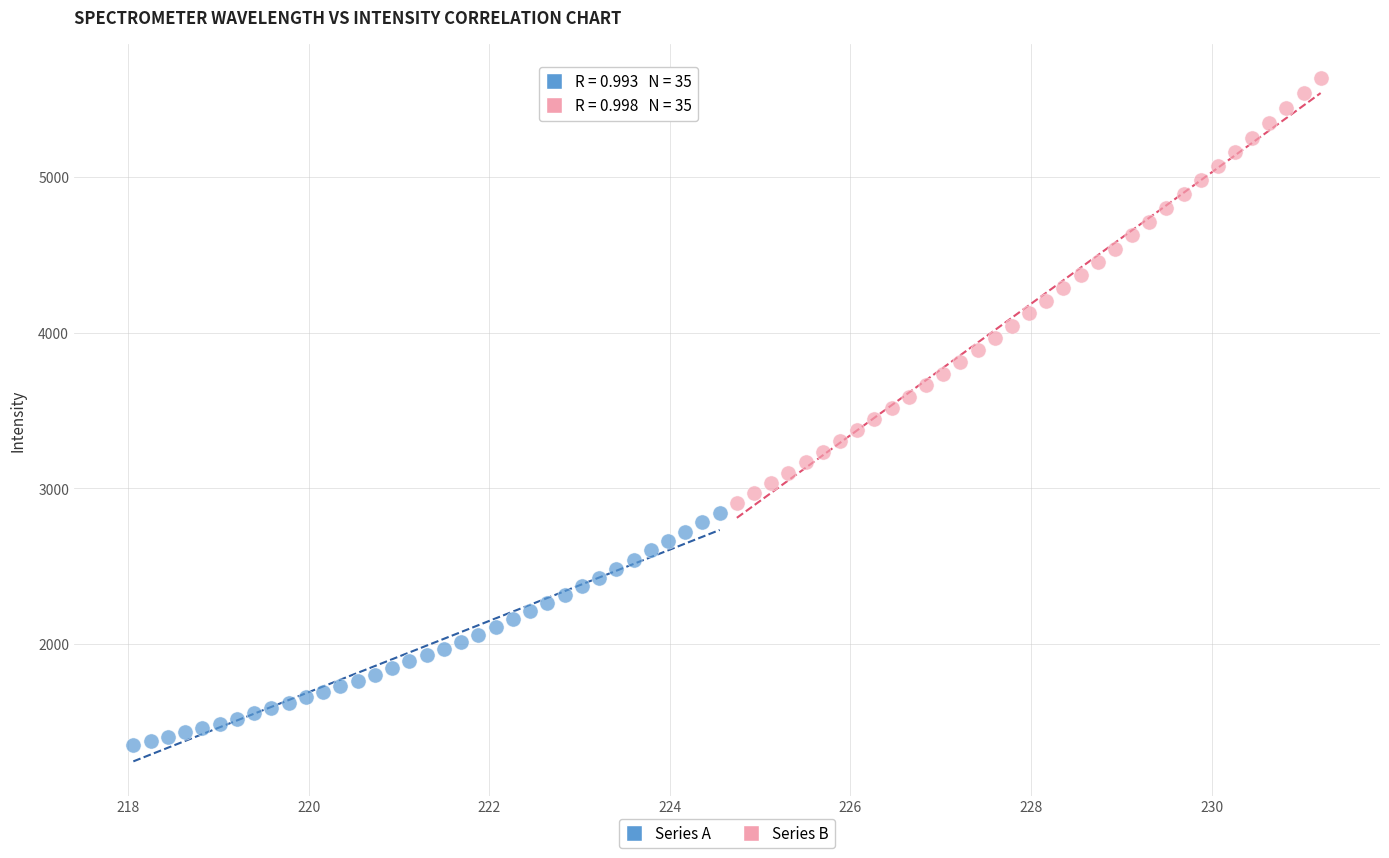

Which series contains the lowest Y value?

Series A